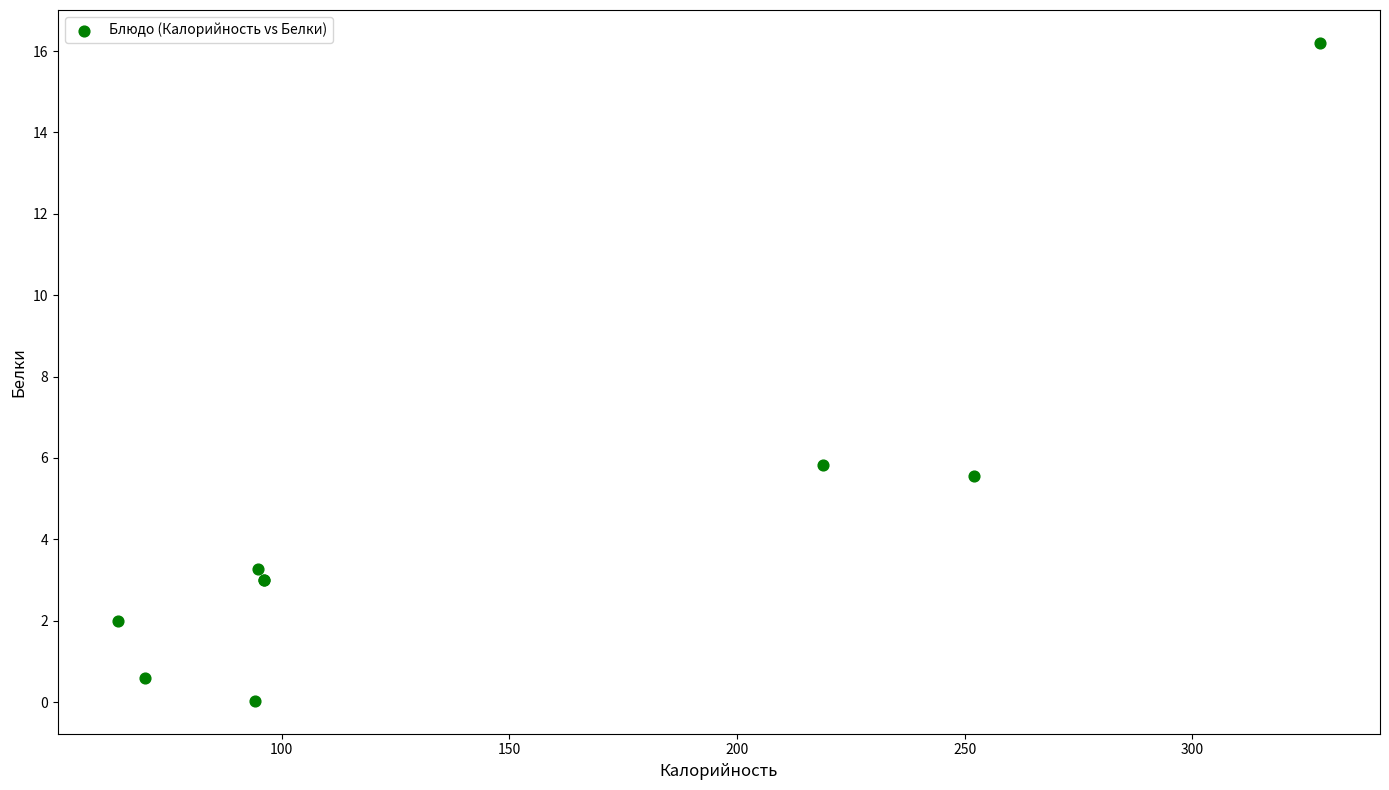

What Y value in the scatter plot is closest to 8?

5.8